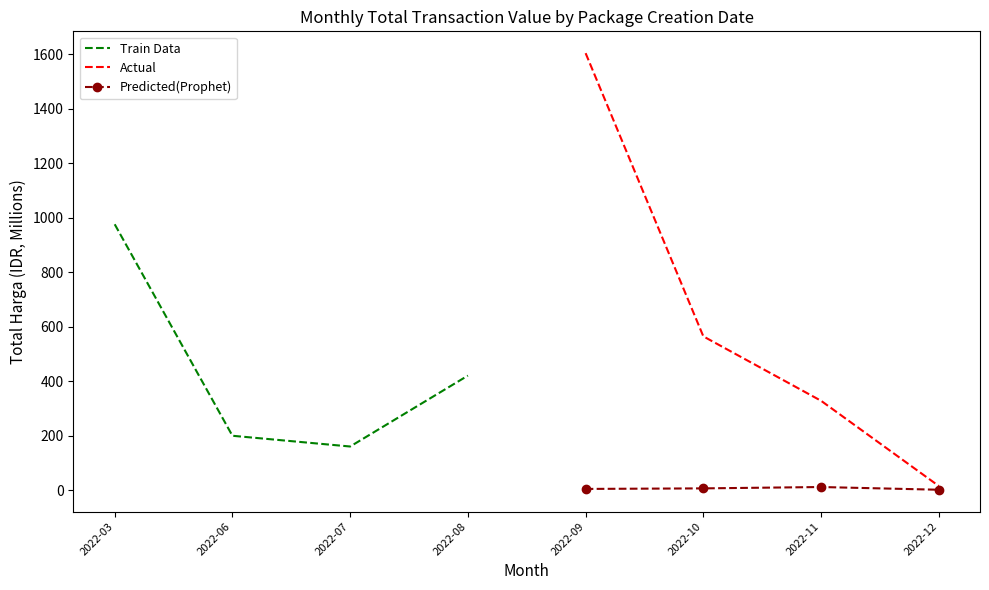

Is it true that Train Data equals 159.8 at 2022-07?

True